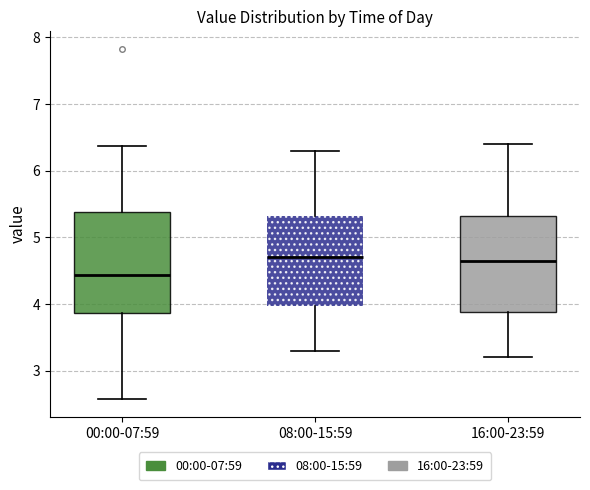

Where does the median line of the box for 00:00-07:59 sit on the y-axis? The values are not printed on the chart, so give them approximately, as read against the axis.

4.4